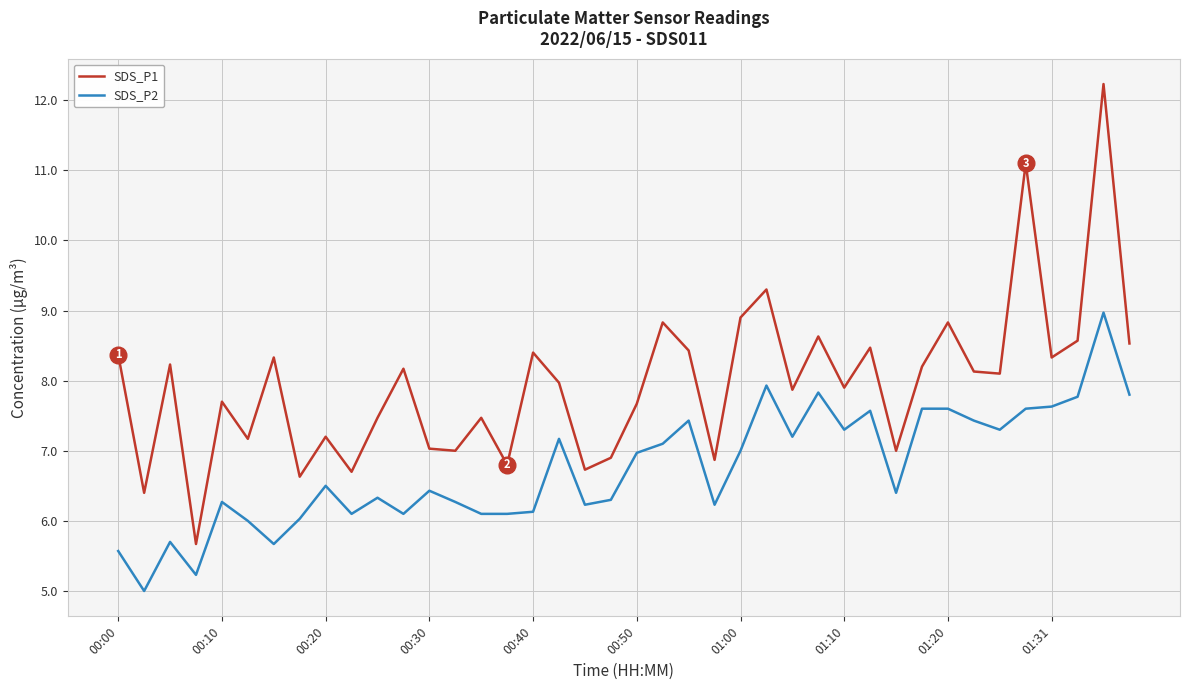

Reading left to right, list all the values displayed in this chart.

SDS_P1: 8.4	6.4	8.2	5.7	7.7	7.2	8.3	6.6	7.2	6.7	7.5	8.2	7.0	7.0	7.5	6.8	8.4	8.0	6.7	6.9	7.7	8.8	8.4	6.9	8.9	9.3	7.9	8.6	7.9	8.5	7.0	8.2	8.8	8.1	8.1	11.1	8.3	8.6	12.2	8.5
SDS_P2: 5.6	5.0	5.7	5.2	6.3	6.0	5.7	6.0	6.5	6.1	6.3	6.1	6.4	6.3	6.1	6.1	6.1	7.2	6.2	6.3	7.0	7.1	7.4	6.2	7.0	7.9	7.2	7.8	7.3	7.6	6.4	7.6	7.6	7.4	7.3	7.6	7.6	7.8	9.0	7.8